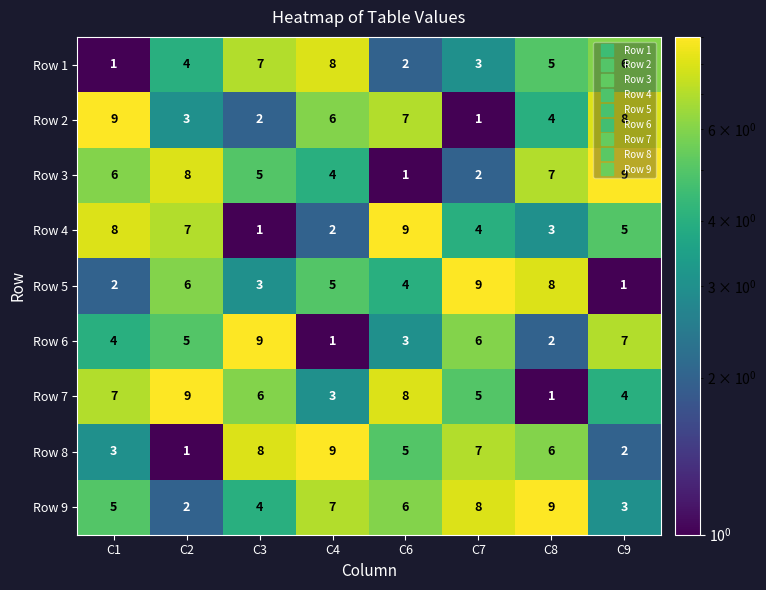

Where does the Row 5 series first go above 5?

C2